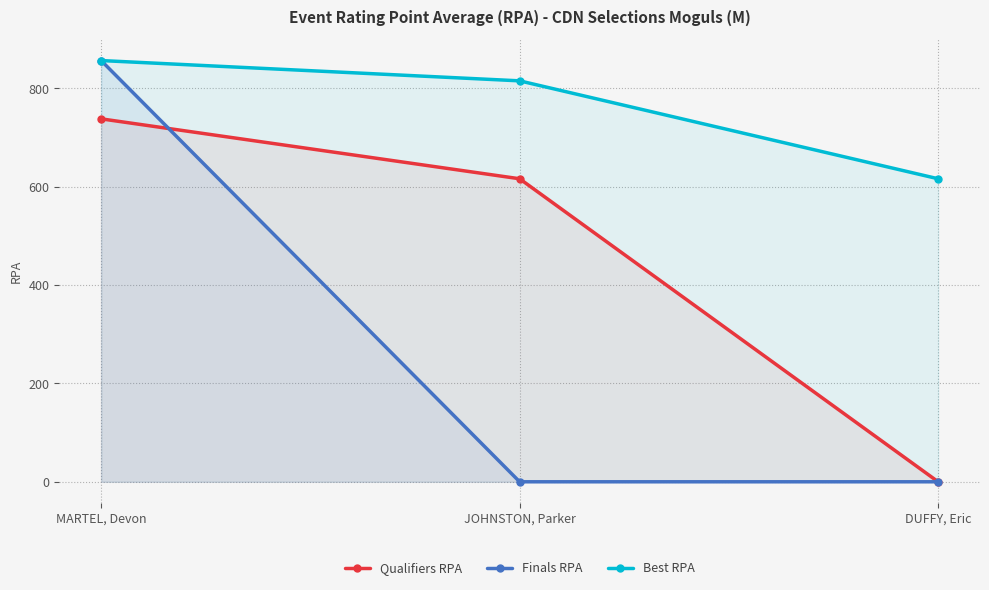

Reading right to left, transcribe all the data shown in this chart.

Qualifiers RPA: DUFFY, Eric=0.0	JOHNSTON, Parker=616.3	MARTEL, Devon=738.1
Finals RPA: DUFFY, Eric=0.0	JOHNSTON, Parker=0.0	MARTEL, Devon=856.7
Best RPA: DUFFY, Eric=616.3	JOHNSTON, Parker=815.4	MARTEL, Devon=856.7